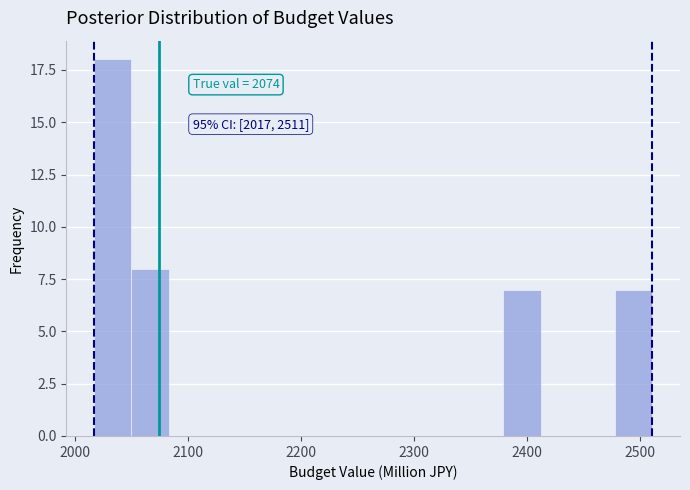

Read against the x-axis, roughly where is the centre of the tallest bar?

2030